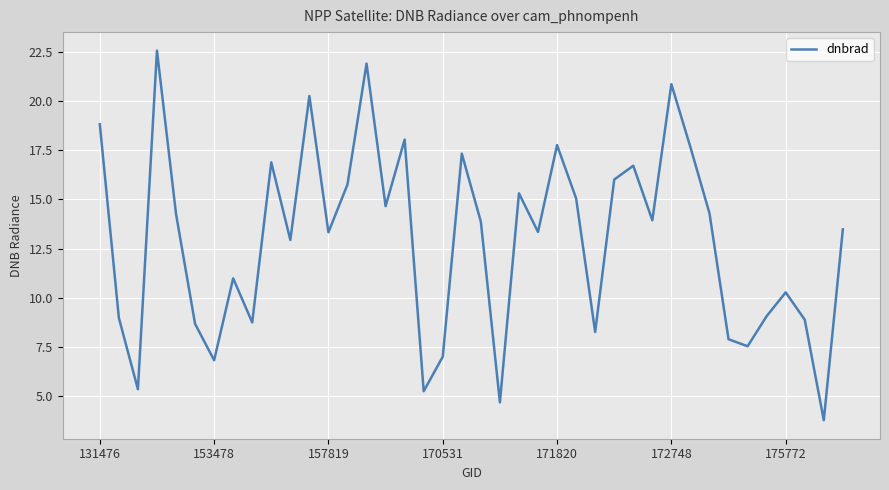

What is the maximum value shown in the chart?

22.5